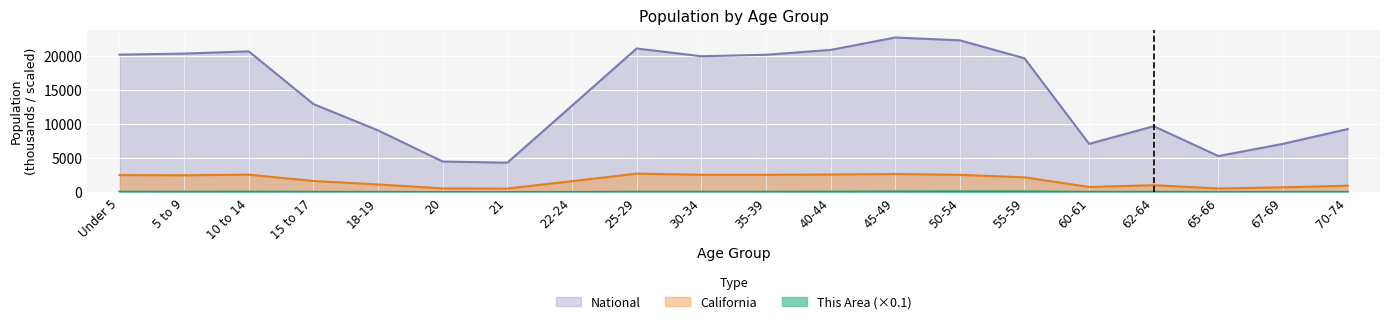

True or false: California and National cross at least once.

False